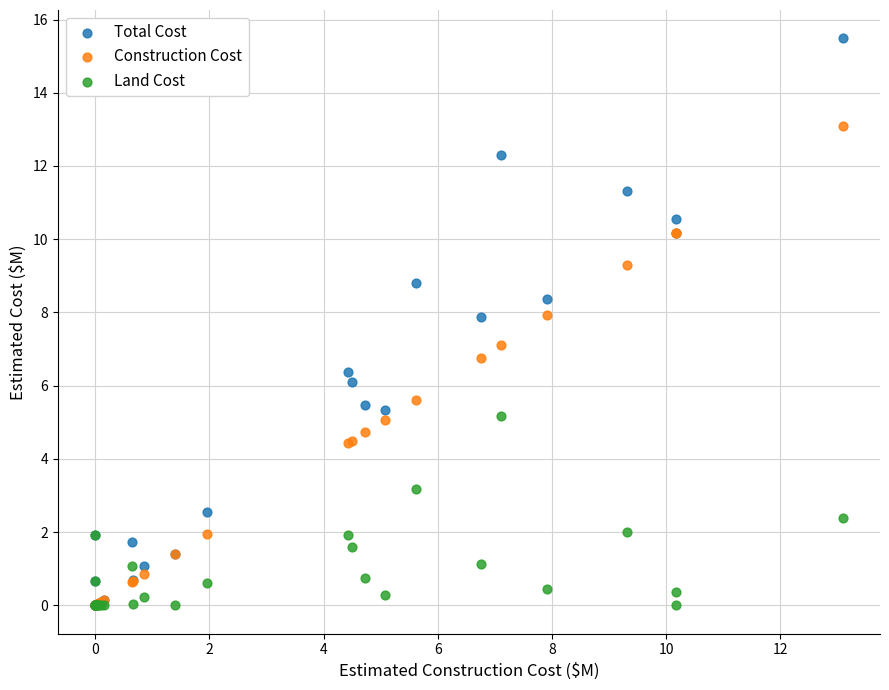

What are all the series names shown in the legend?

Total Cost, Construction Cost, Land Cost